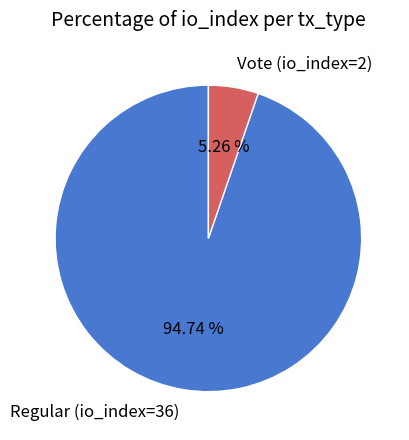

Is there any slice that represents more than half of the pie?

Yes